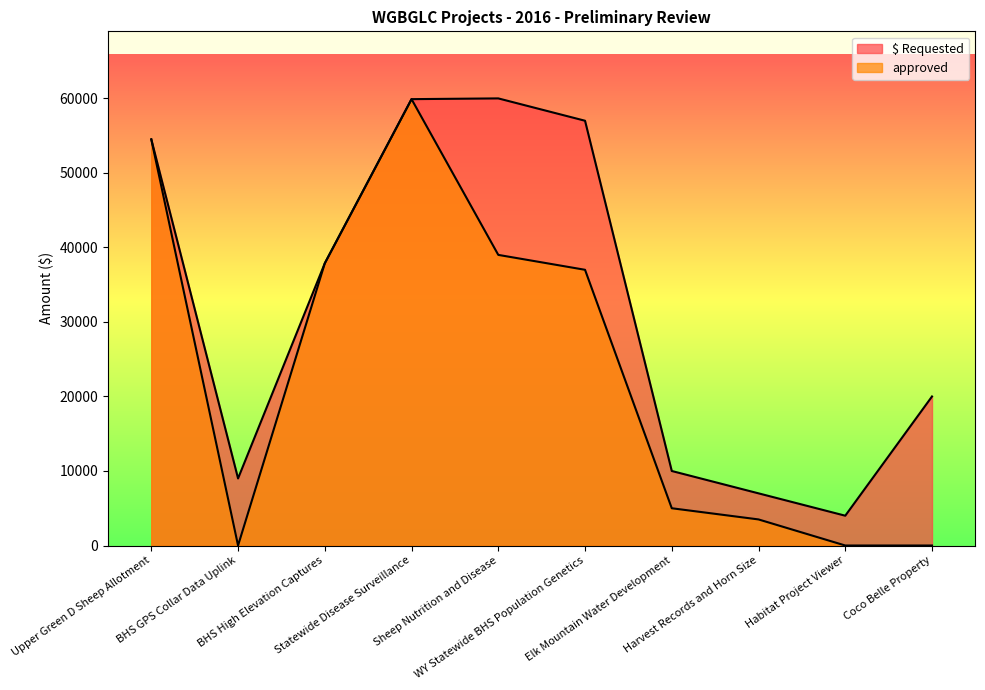

What is the approximate value of $ Requested at Elk Mountain Water Development, to the nearest 50?

10000